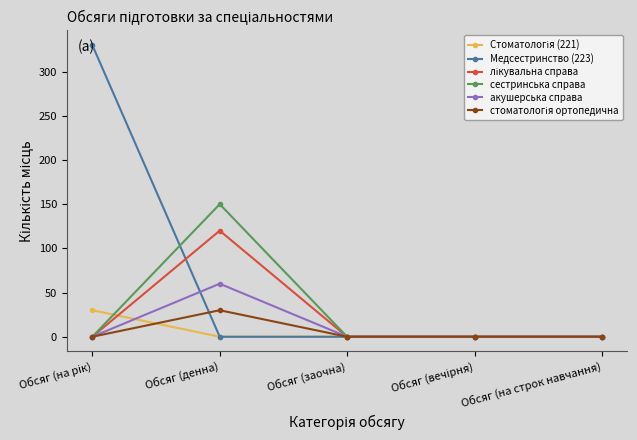

What is the label of the 1st point from the right?

Обсяг (на строк навчання)